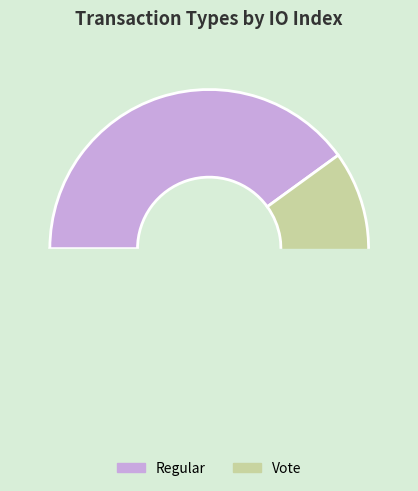

How many slices are in this pie chart?

2